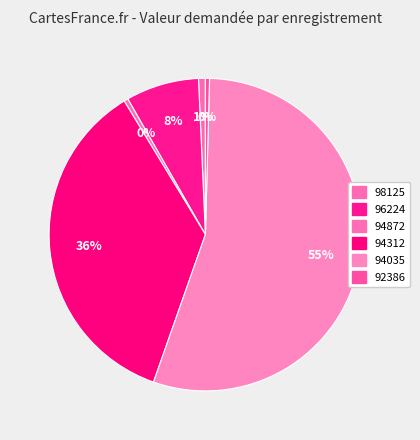

What is the largest slice in the pie chart?

94035